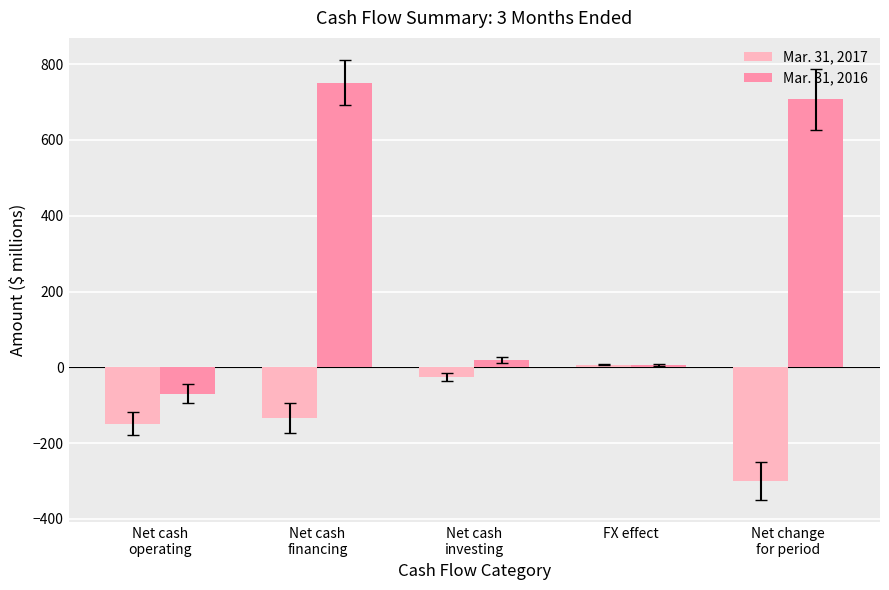

What are all the series names shown in the legend?

Mar. 31, 2017, Mar. 31, 2016